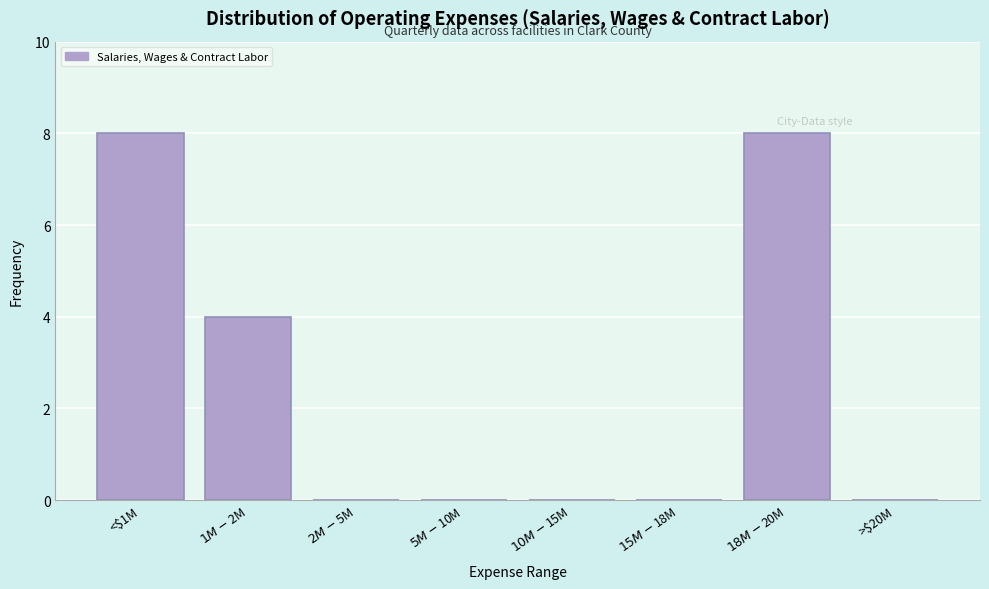

What is the greatest value displayed?

8